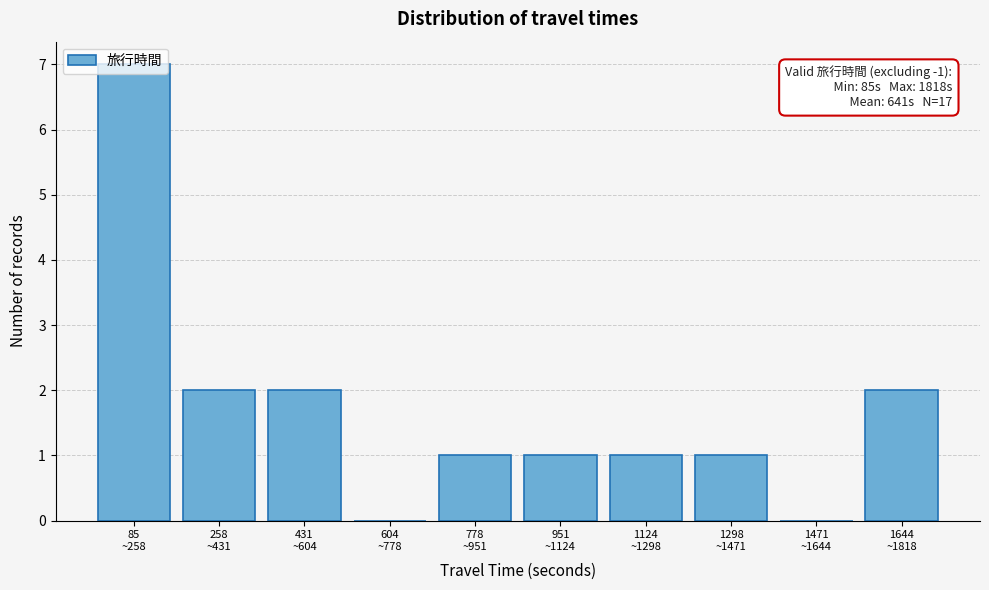

What is the sum of all values?

17